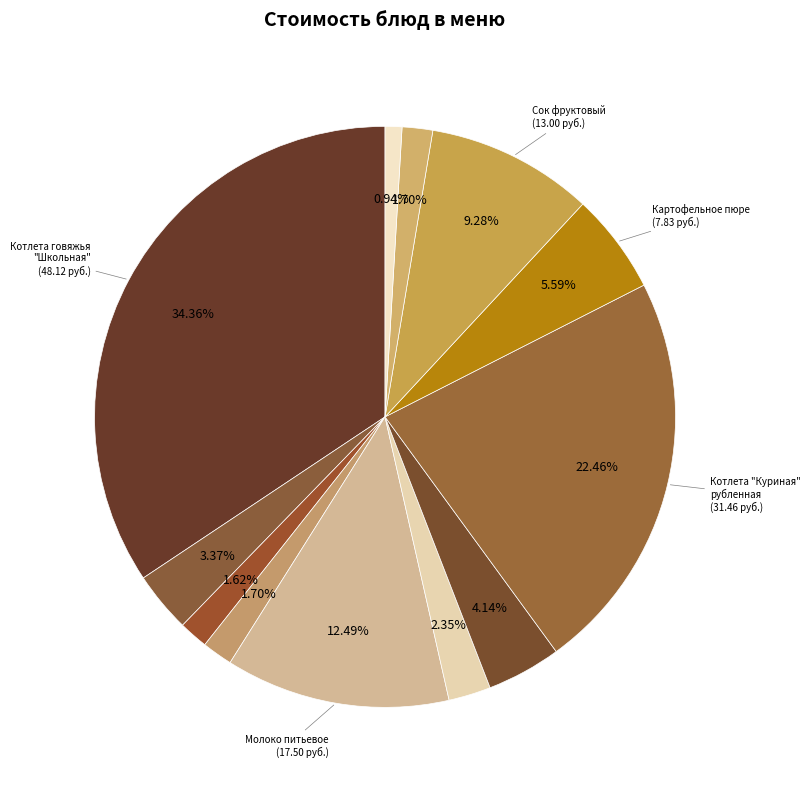

To the nearest percent, what is the average slice percentage?

8%